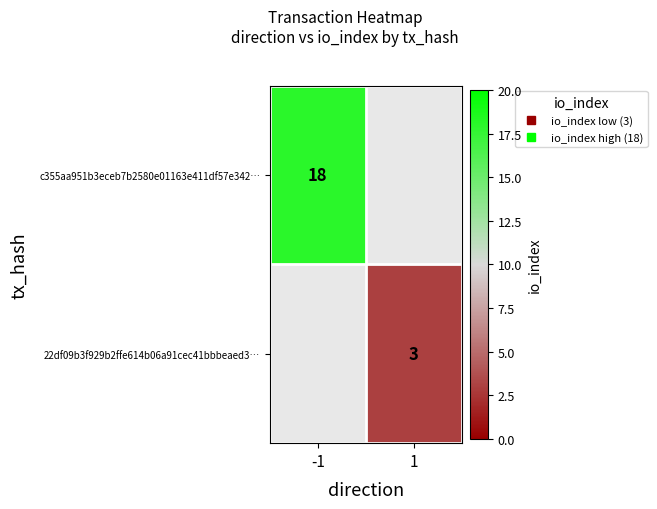

What is the smallest value displayed?

3.0